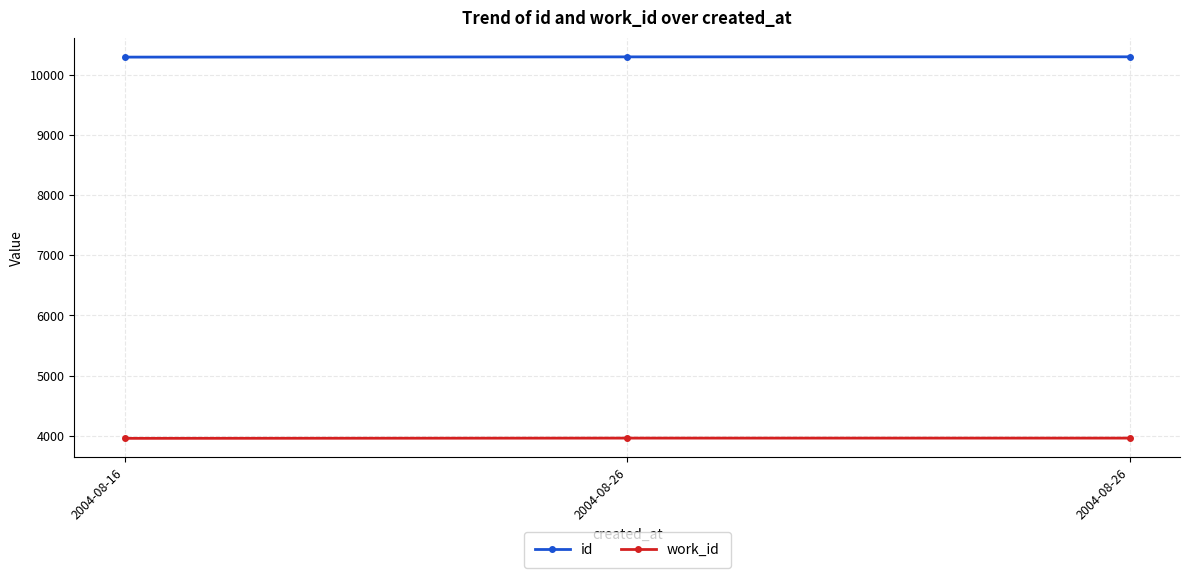

What is the smallest value displayed?

3959